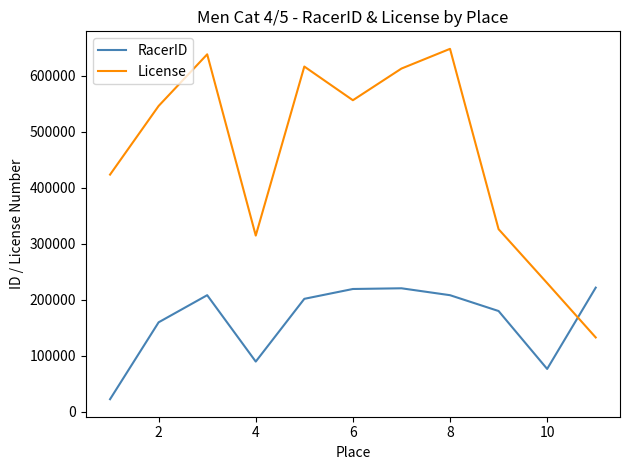

List the series in order of their overall mean, lowest first.

RacerID, License